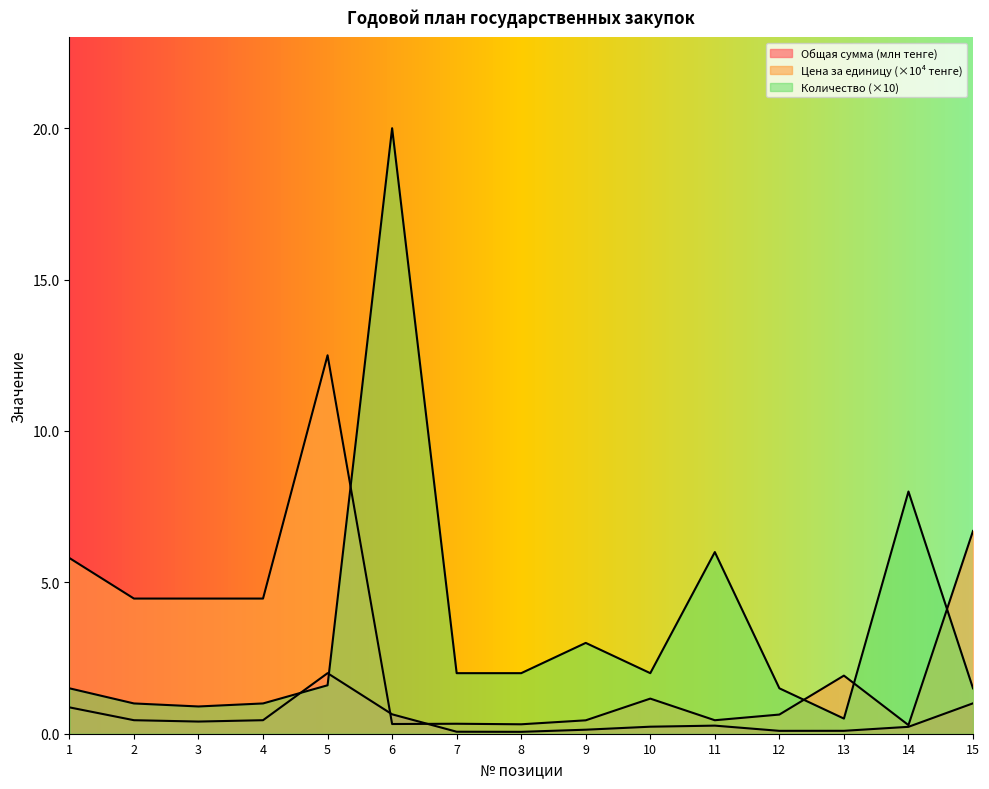

What is the average value of the Цена за единицу (тенге) series?

2.9